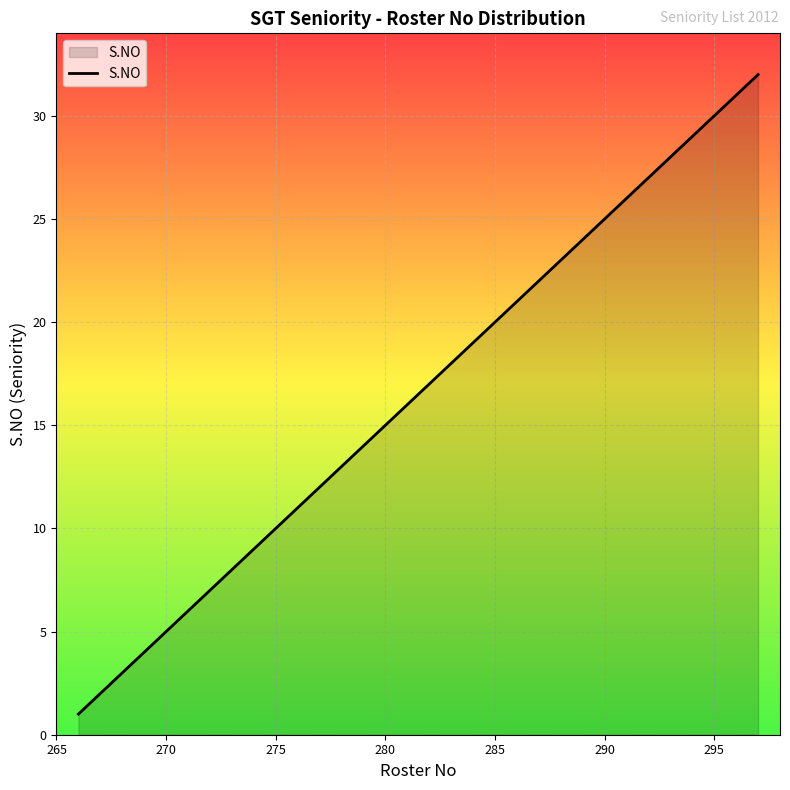

Reading left to right, transcribe all the data shown in this chart.

1	2	3	4	5	6	7	8	9	10	11	12	13	14	15	16	17	18	19	20	21	22	23	24	25	26	27	28	29	30	31	32